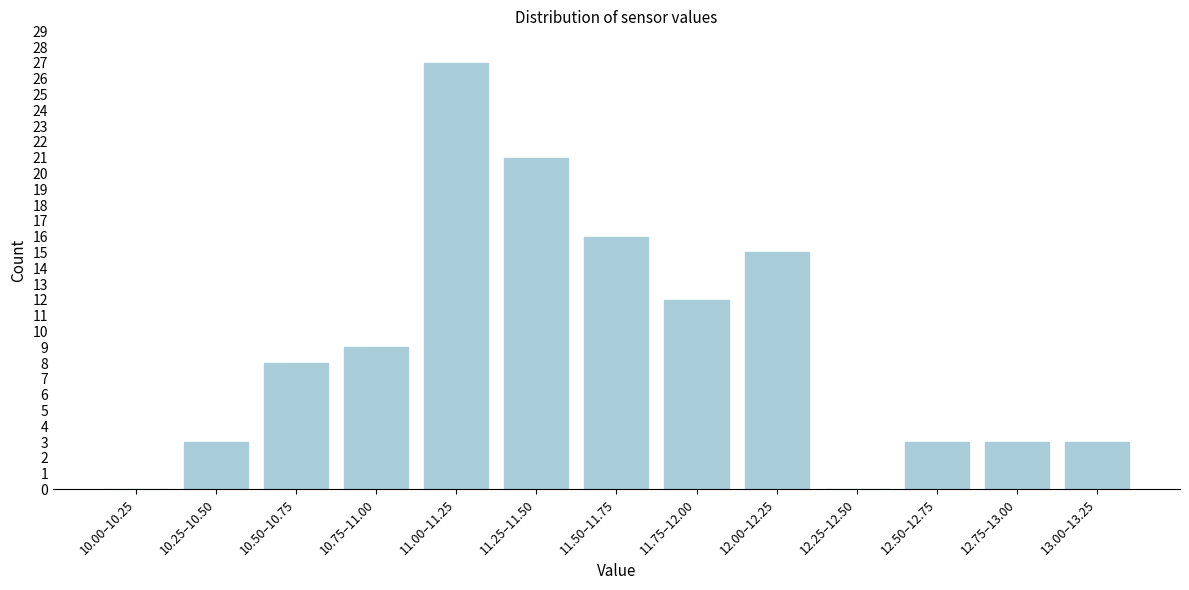

Reading left to right, transcribe all the data shown in this chart.

10.00–10.25=0	10.25–10.50=3	10.50–10.75=8	10.75–11.00=9	11.00–11.25=27	11.25–11.50=21	11.50–11.75=16	11.75–12.00=12	12.00–12.25=15	12.25–12.50=0	12.50–12.75=3	12.75–13.00=3	13.00–13.25=3